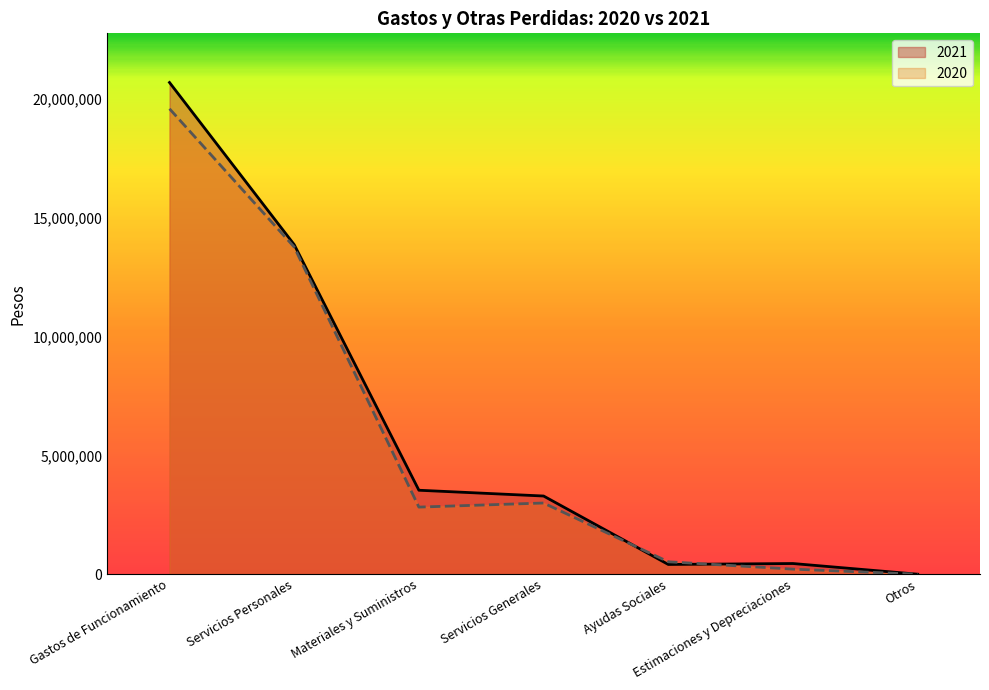

The value of 2021 at Servicios Generales is 3291344. True or false?

True